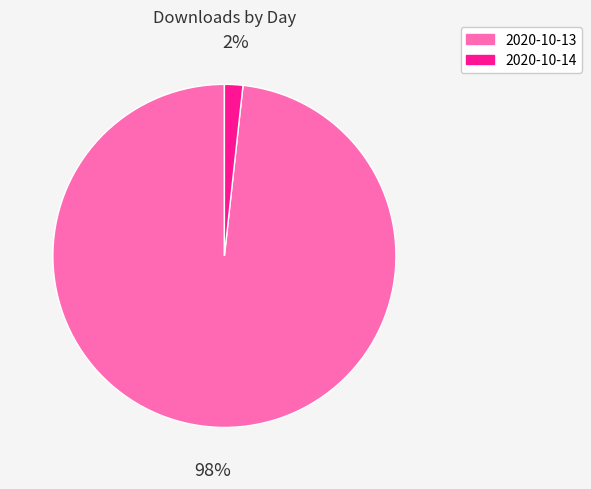

To the nearest percent, what is the combined percentage of 2020-10-13 and 2020-10-14?

100%